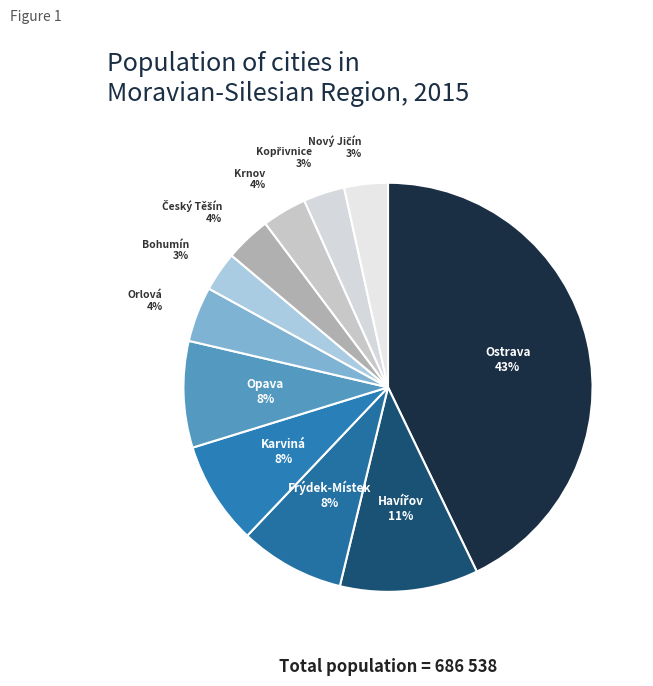

Approximately how many times larger is the value at Bohumín compared to Karviná?

0.4